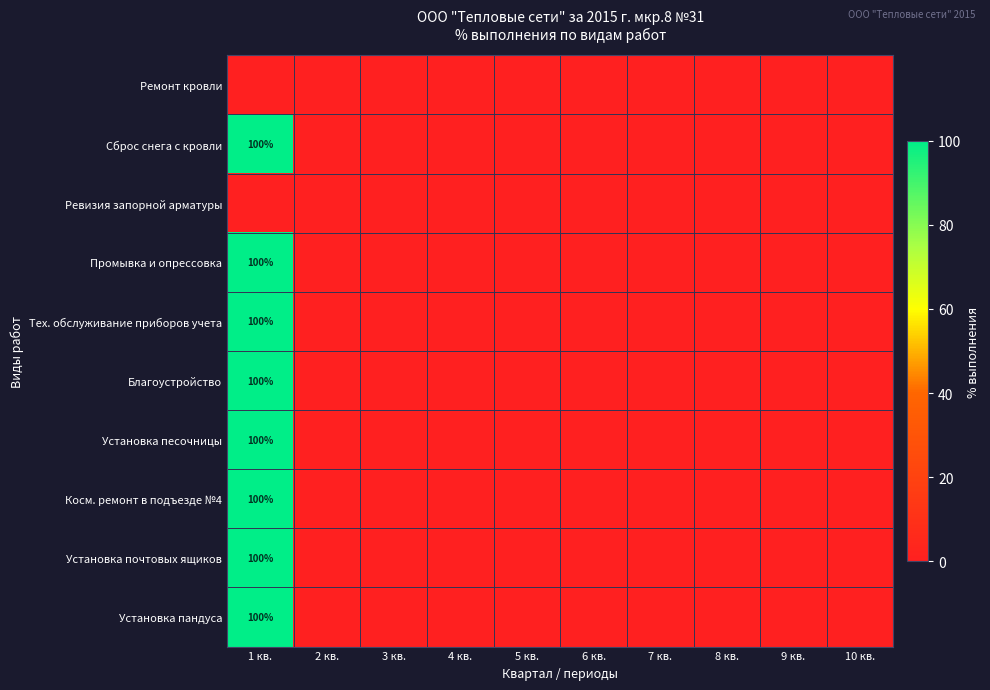

Is it true that Установка почтовых ящиков equals 150 at 1 кв.?

False